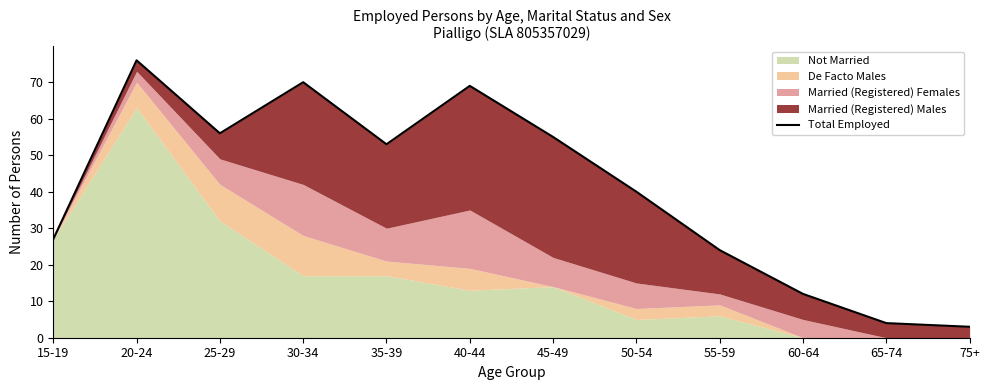

What is the ratio of the value at 50-54 to the value at 65-74?

10.0